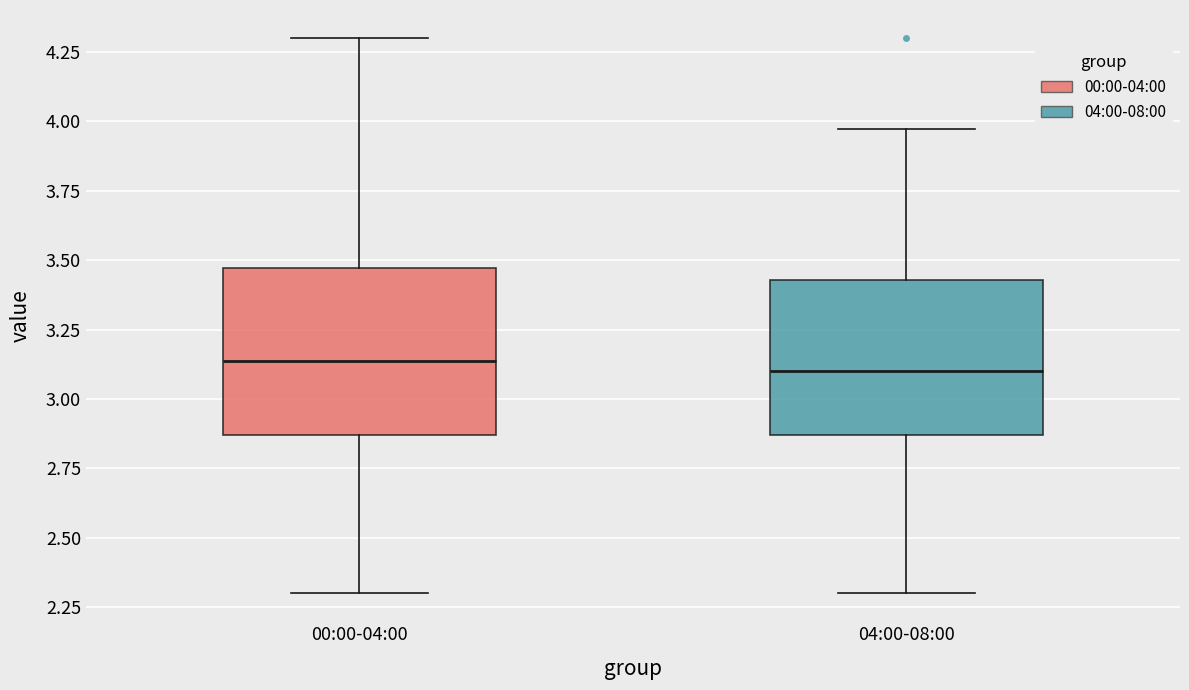

Reading left to right, read every box against the y-axis: the position of its median line, the range the box covers, and the ends of its whiskers. The values are not printed on the chart, so give them approximately, as read against the axis.

00:00-04:00: median 3.15, box 2.85 to 3.45, whiskers 2.30 to 4.30
04:00-08:00: median 3.10, box 2.85 to 3.45, whiskers 2.30 to 3.95